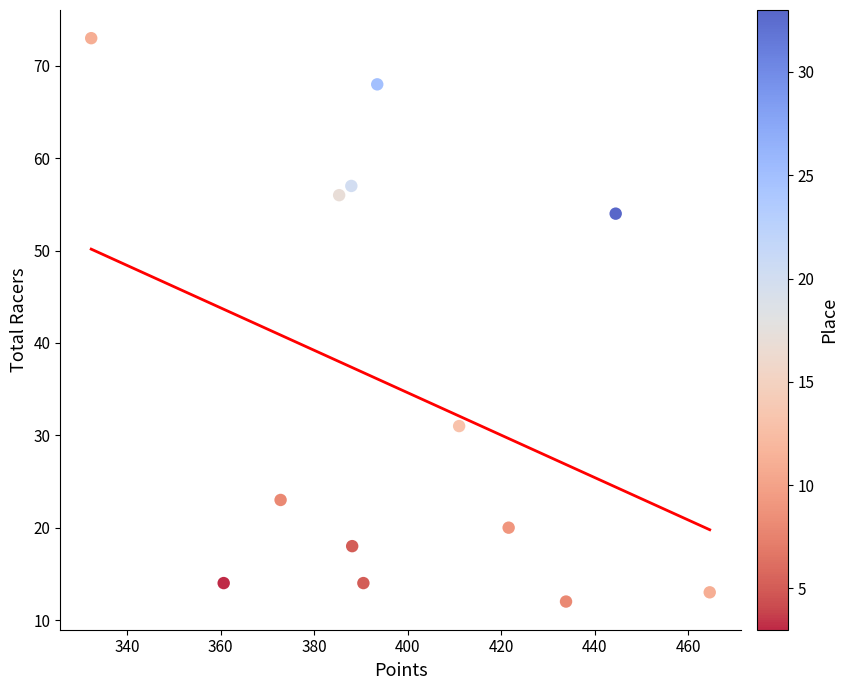

What Y value in the scatter plot is closest to 42?

31